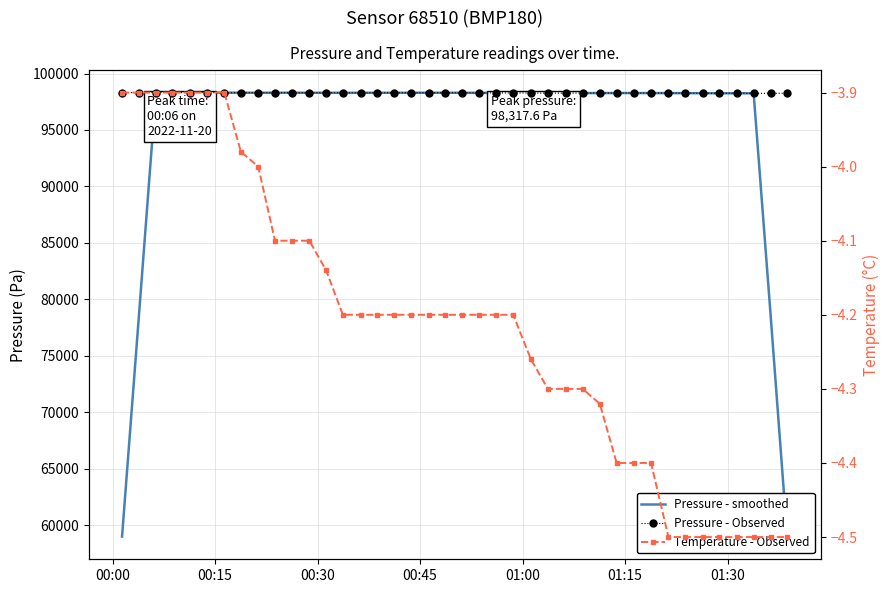

Reading right to left, transcribe all the data shown in this chart.

Pressure - smoothed: 58949.9	78600.2	98250.6	98251.4	98255.3	98259.2	98263.8	98268.3	98270.8	98272.3	98273.4	98271.3	98269.9	98270.9	98272.4	98274.8	98280.6	98286.4	98291.5	98294.6	98297.3	98298.4	98298.1	98296.7	98295.4	98295.1	98295.1	98296.2	98297.7	98298.9	98299.6	98299.9	98302.6	98305.4	98308.9	98312.4	98315.7	98315.1	78652.2	58989.1
Pressure - Observed: 98253.4	98247.8	98248.2	98251.6	98252.2	98257.0	98267.6	98267.4	98274.6	98274.8	98269.6	98275.2	98272.6	98264.2	98268.0	98274.4	98282.8	98284.8	98292.8	98297.2	98299.8	98298.2	98298.4	98298.2	98295.8	98292.8	98292.0	98296.8	98298.2	98301.2	98300.2	98298.2	98300.0	98300.0	98314.4	98314.6	98315.4	98317.6	98316.6	98311.4
Temperature - Observed: -4.5	-4.5	-4.5	-4.5	-4.5	-4.5	-4.5	-4.5	-4.4	-4.4	-4.4	-4.3	-4.3	-4.3	-4.3	-4.3	-4.2	-4.2	-4.2	-4.2	-4.2	-4.2	-4.2	-4.2	-4.2	-4.2	-4.2	-4.1	-4.1	-4.1	-4.1	-4.0	-4.0	-3.9	-3.9	-3.9	-3.9	-3.9	-3.9	-3.9